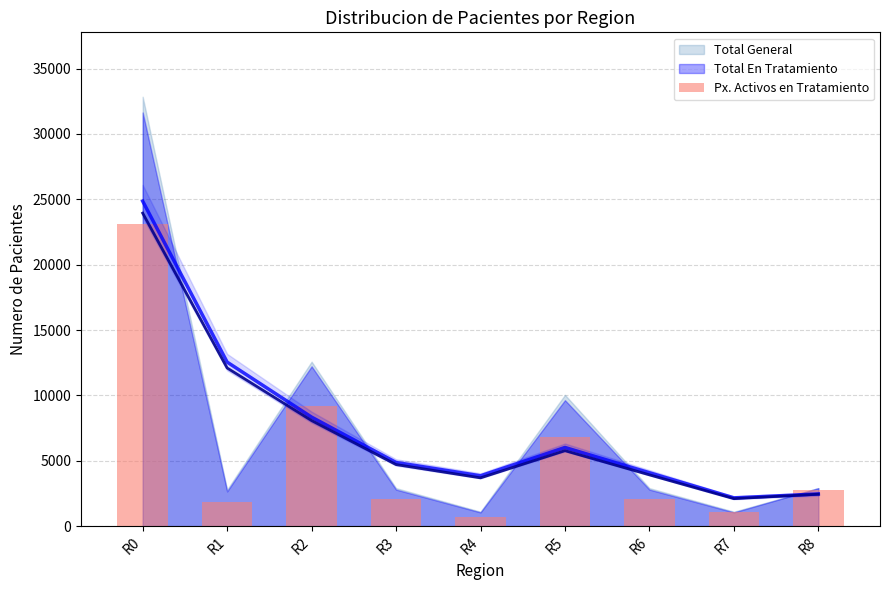

The chart shows a value of 9189 at R2. True or false?

True